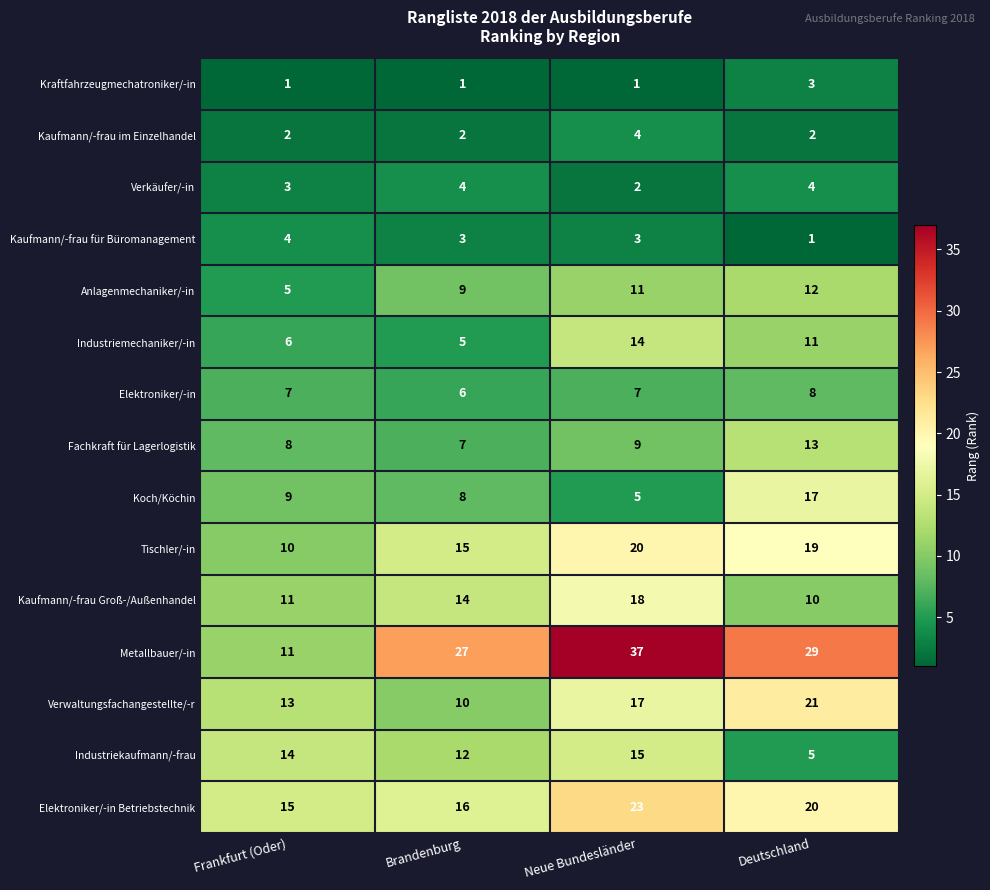

The Metallbauer/-in series shows 29 at Deutschland. True or false?

True